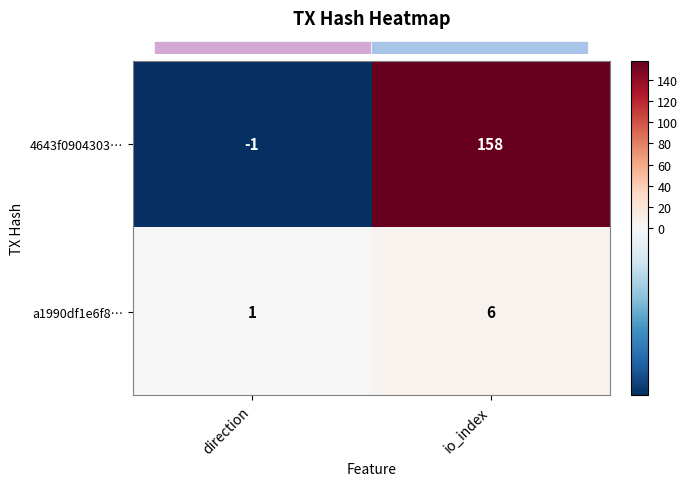

Reading left to right, extract all data points from this chart.

4643f0904303…: direction=-1	io_index=158
a1990df1e6f8…: direction=1	io_index=6